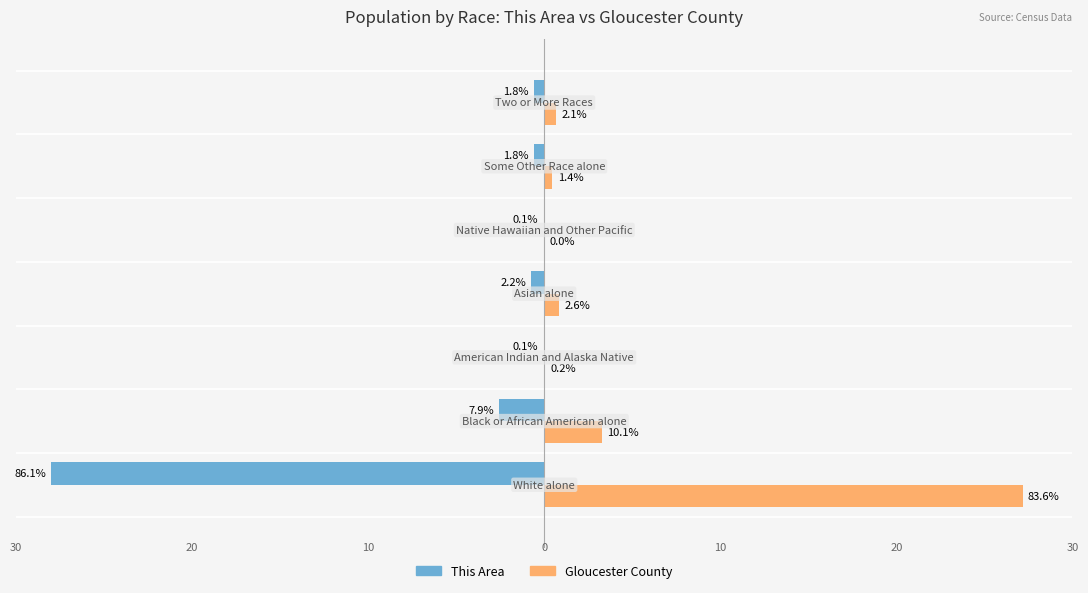

What is the value of the Gloucester County bar at the 1st from the left?

27.2